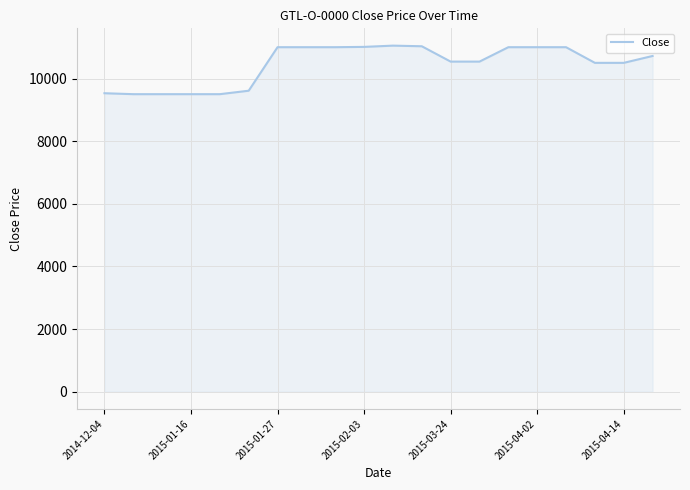

What is the smallest value displayed?

9500